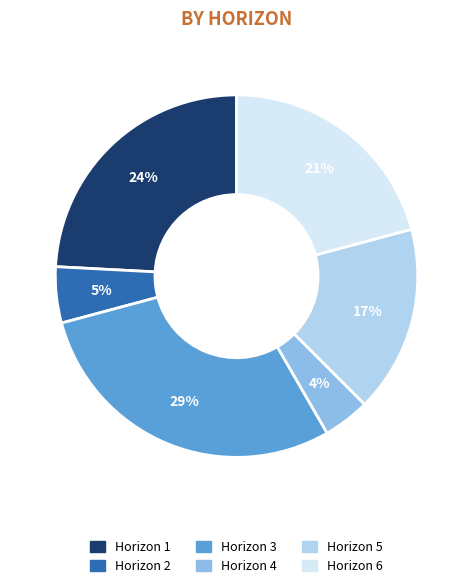

How many slices are in this pie chart?

6